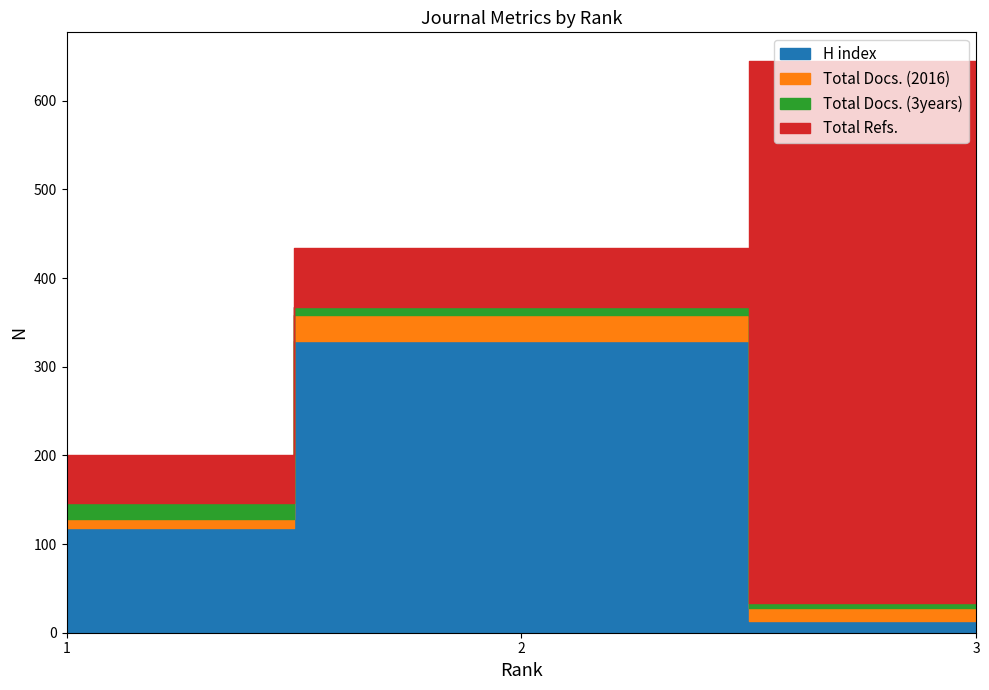

What is the total value across all series at 2?

434